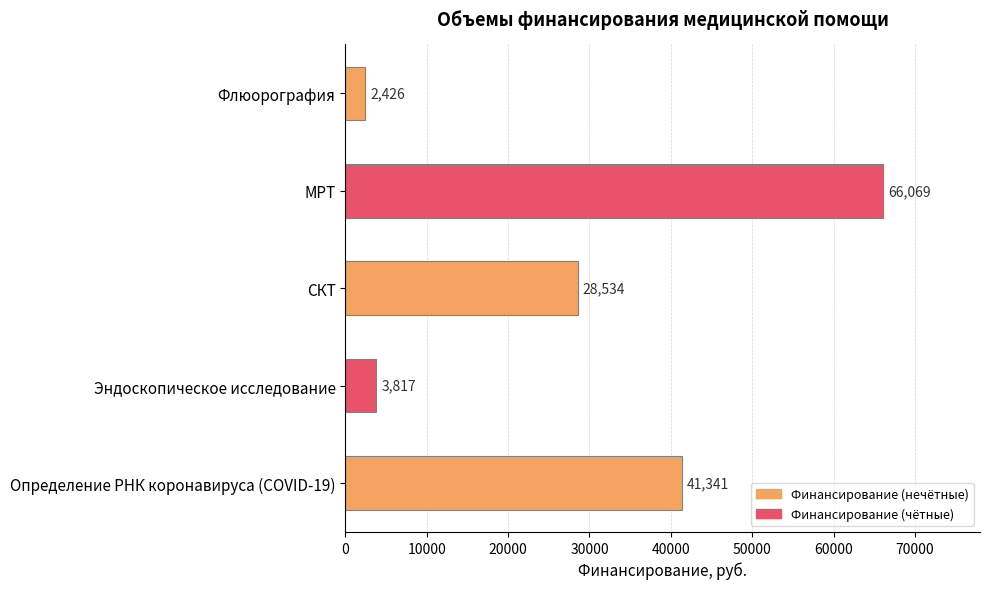

Approximately how many times larger is the value at Определение РНК коронавируса (COVID-19) compared to Эндоскопическое исследование?

10.8